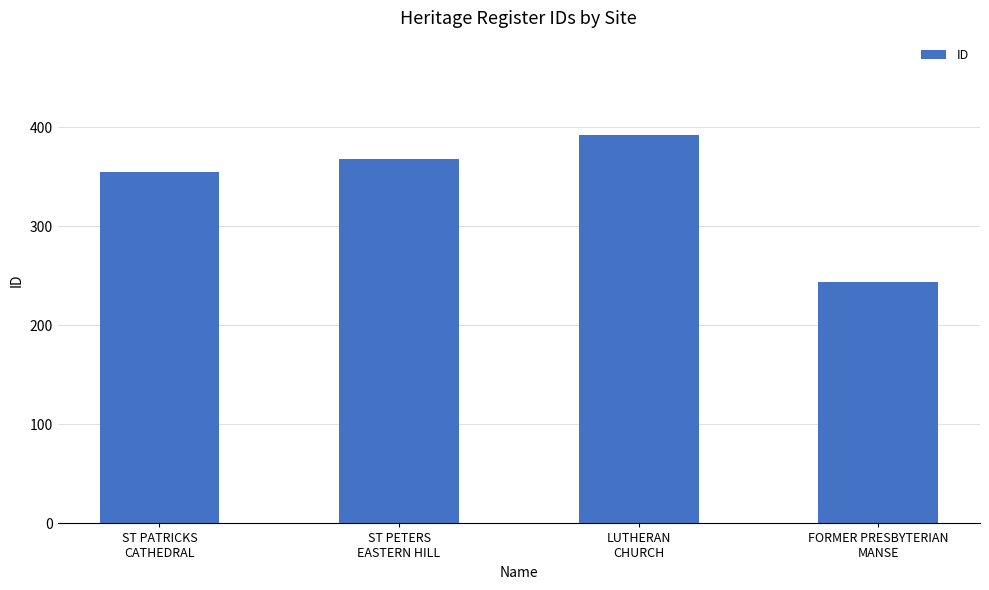

What is the minimum value shown in the chart?

244